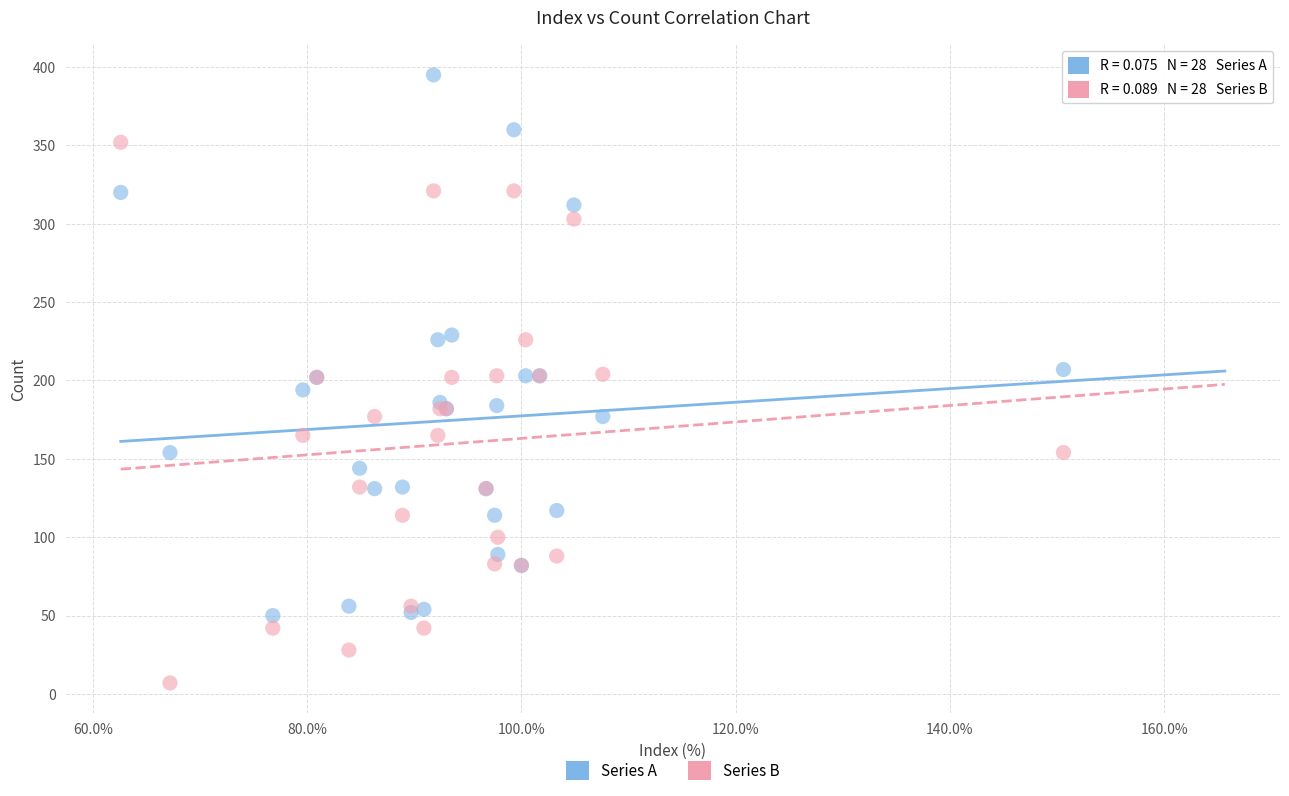

What are all the series names shown in the legend?

Series A, Series B